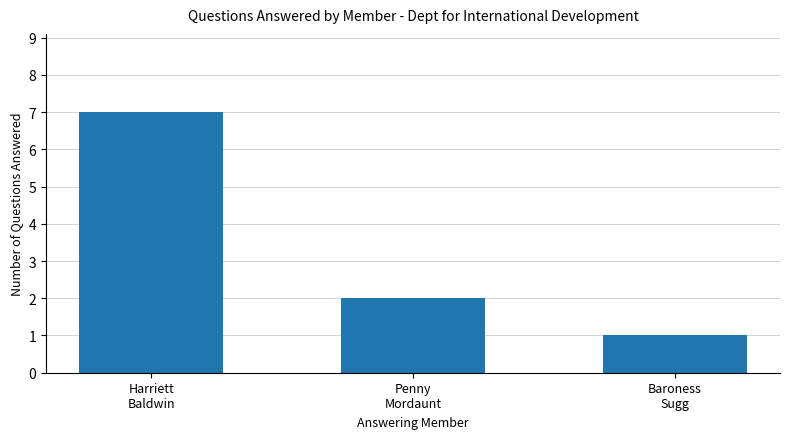

How many data points does each series have?

3